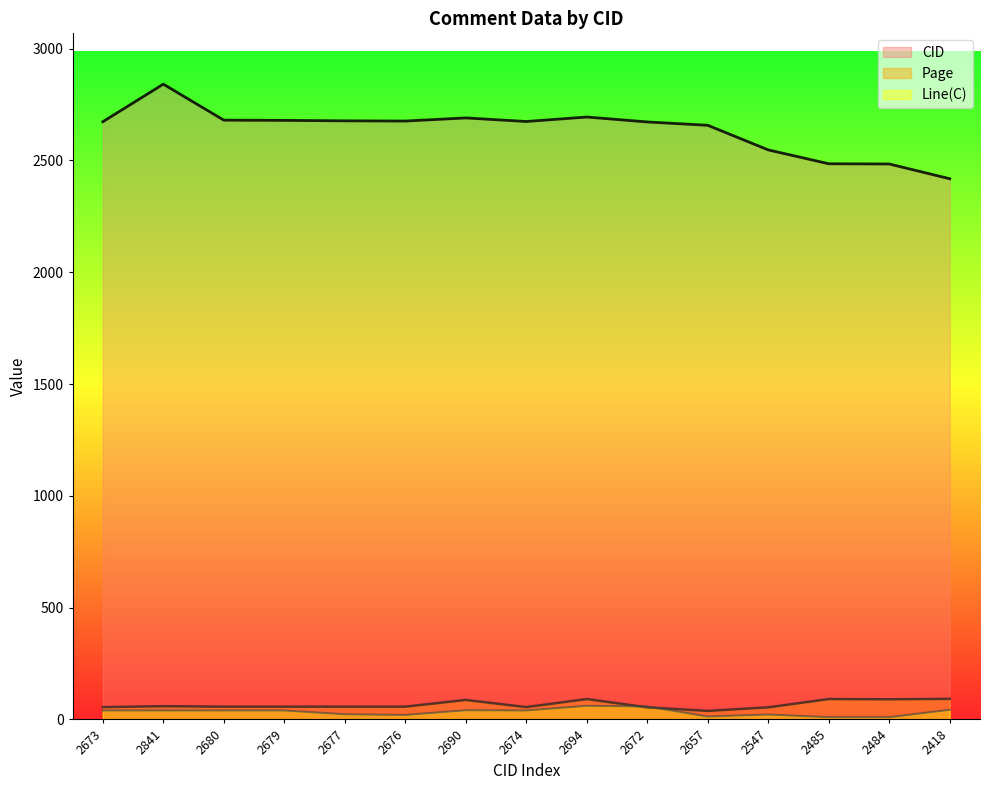

Reading left to right, what are all the values shown in this chart?

CID: 2673=2673	2841=2841	2680=2680	2679=2679	2677=2677	2676=2676	2690=2690	2674=2674	2694=2694	2672=2672	2657=2657	2547=2547	2485=2485	2484=2484	2418=2418
Page: 2673=55	2841=59	2680=57	2679=57	2677=57	2676=57	2690=87	2674=55	2694=91	2672=54	2657=38	2547=54	2485=91	2484=90	2418=92
Line(C): 2673=40	2841=40	2680=40	2679=40	2677=23	2676=20	2690=41	2674=40	2694=61	2672=58	2657=13	2547=22	2485=10	2484=10	2418=43